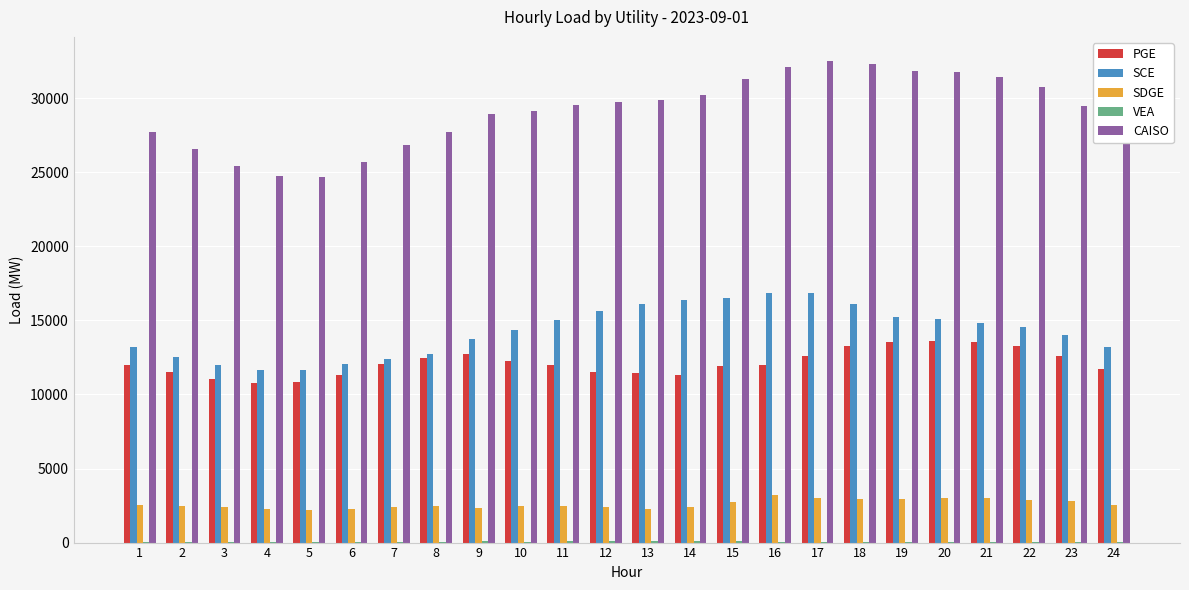

What is the difference between the SDGE values at 20 and 23?

228.8